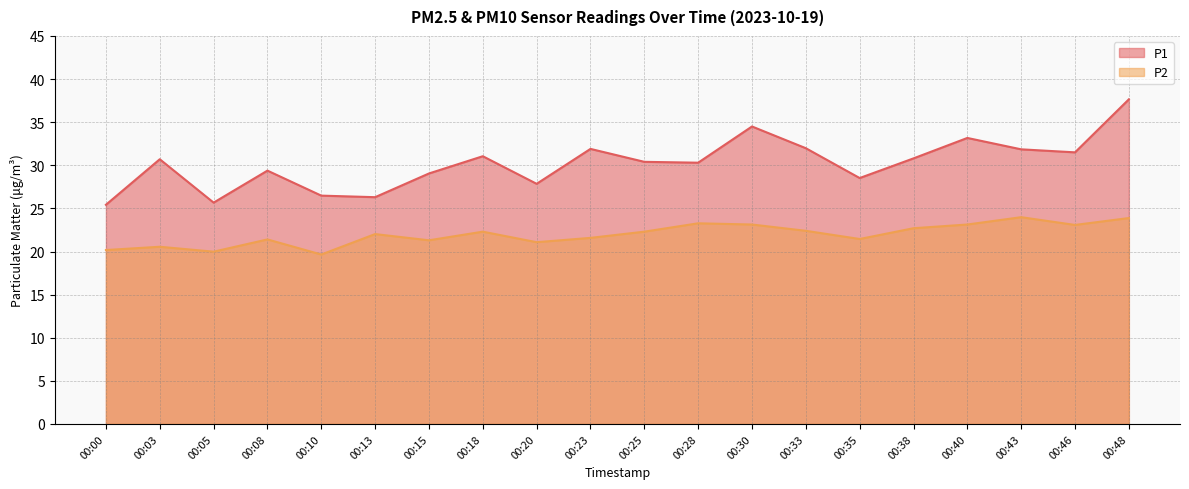

Reading left to right, list all the values displayed in this chart.

P1: 25.4	30.7	25.7	29.4	26.5	26.3	29.1	31.1	27.9	31.9	30.4	30.3	34.5	32.0	28.5	30.8	33.2	31.9	31.5	37.6
P2: 20.2	20.6	20.0	21.4	19.6	22.0	21.3	22.3	21.1	21.6	22.3	23.3	23.1	22.4	21.4	22.7	23.1	24.0	23.1	23.9